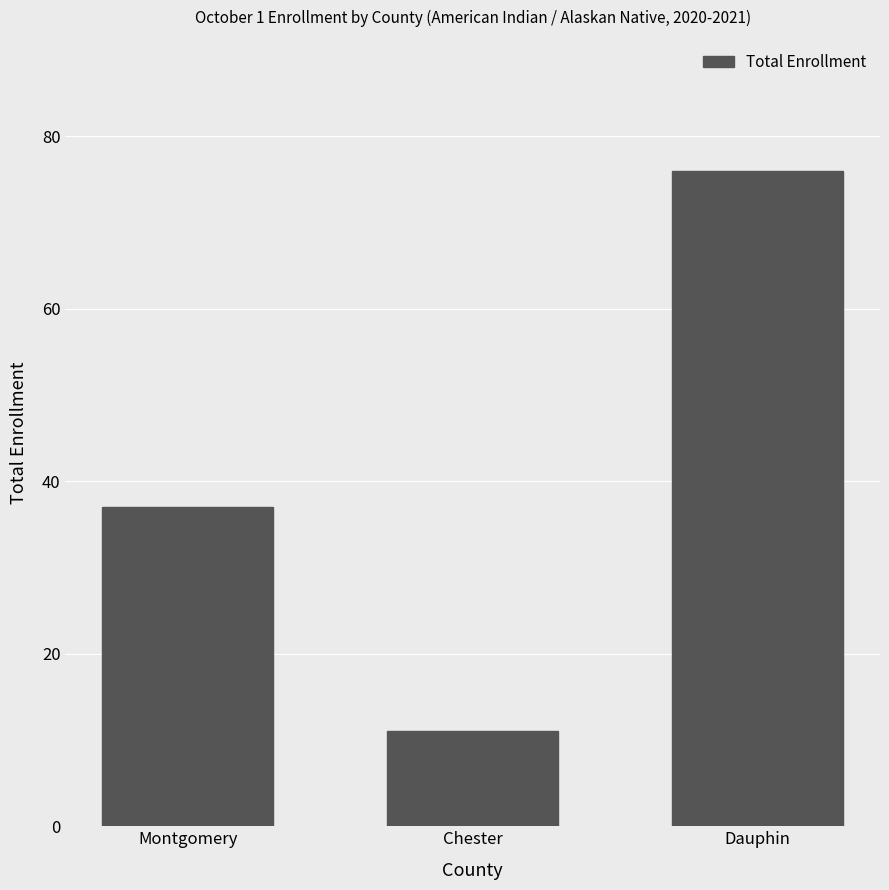

What is the value of the 3rd bar from the left?

76